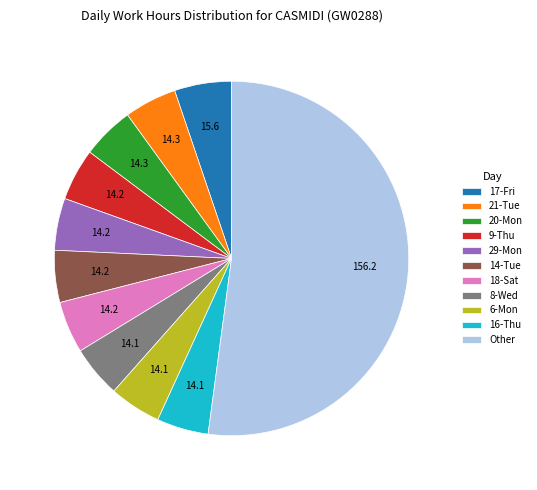

Is there any slice that represents more than half of the pie?

Yes